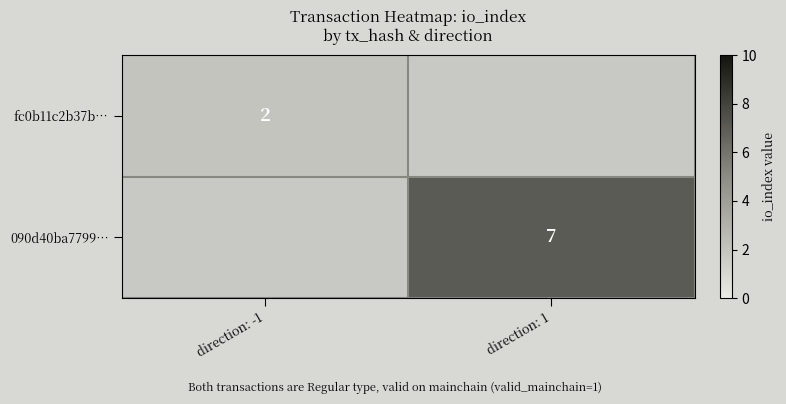

The value of 090d40ba7799… at direction: 1 is 3. True or false?

False